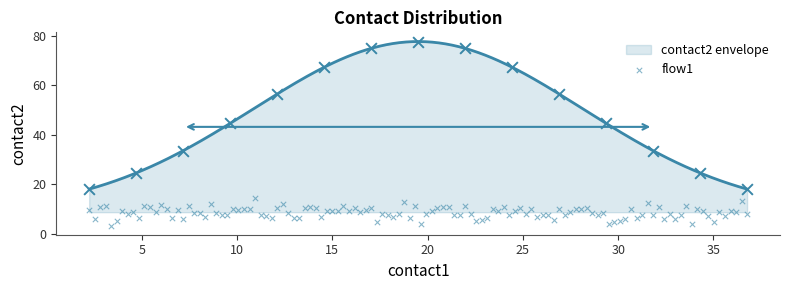

What is the lowest value of the contact2 envelope series?

18.0